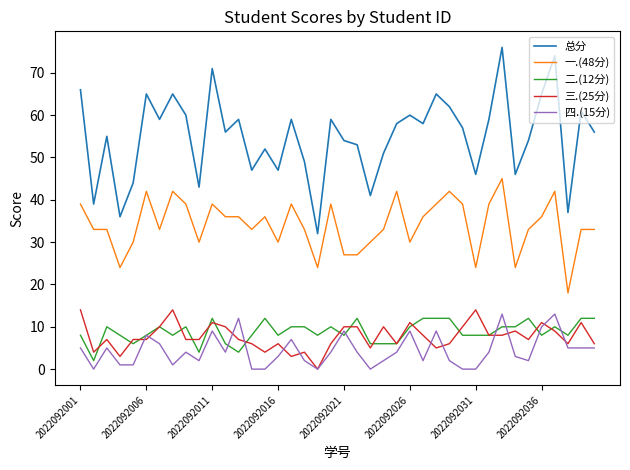

True or false: 总分 and 四.(15分) intersect in this chart.

False